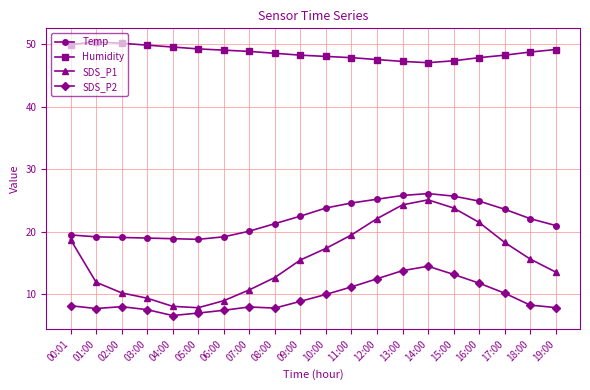

What position from the left is 03:00?

4